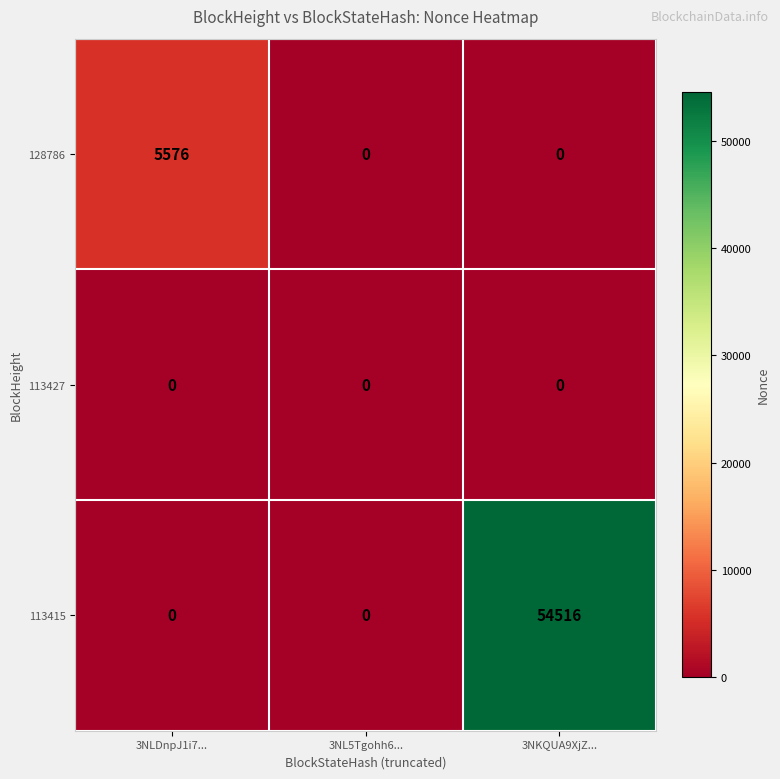

The value of 113415 at 3NKQUA9XjZ... is 13255. True or false?

False